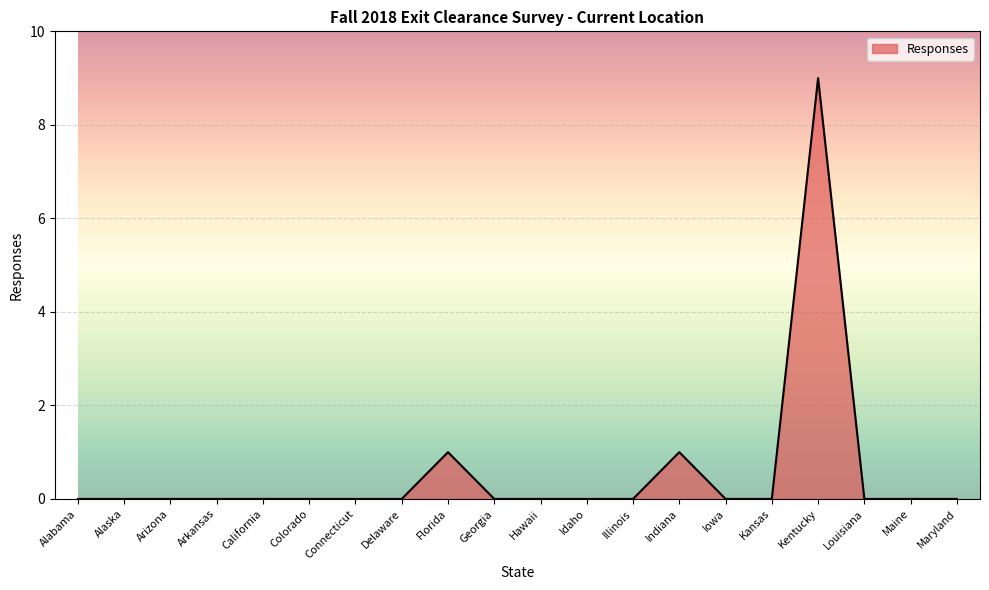

Which has a higher value, Kentucky or Alabama?

Kentucky